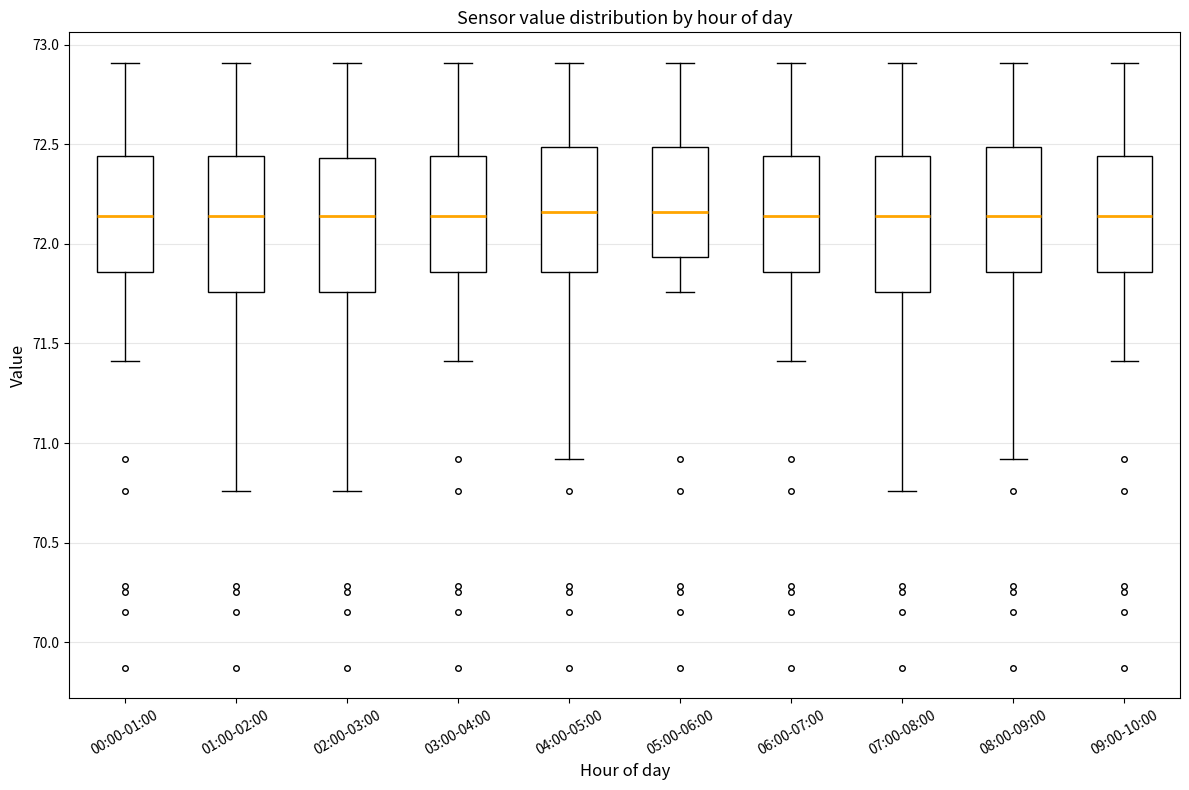

Reading left to right, read every box against the y-axis: the position of its median line, the range the box covers, and the ends of its whiskers. The values are not printed on the chart, so give them approximately, as read against the axis.

00:00-01:00: median 72.15, box 71.85 to 72.45, whiskers 71.40 to 72.90
01:00-02:00: median 72.15, box 71.75 to 72.45, whiskers 70.75 to 72.90
02:00-03:00: median 72.15, box 71.75 to 72.45, whiskers 70.75 to 72.90
03:00-04:00: median 72.15, box 71.85 to 72.45, whiskers 71.40 to 72.90
04:00-05:00: median 72.15, box 71.85 to 72.50, whiskers 70.90 to 72.90
05:00-06:00: median 72.15, box 71.95 to 72.50, whiskers 71.75 to 72.90
06:00-07:00: median 72.15, box 71.85 to 72.45, whiskers 71.40 to 72.90
07:00-08:00: median 72.15, box 71.75 to 72.45, whiskers 70.75 to 72.90
08:00-09:00: median 72.15, box 71.85 to 72.50, whiskers 70.90 to 72.90
09:00-10:00: median 72.15, box 71.85 to 72.45, whiskers 71.40 to 72.90